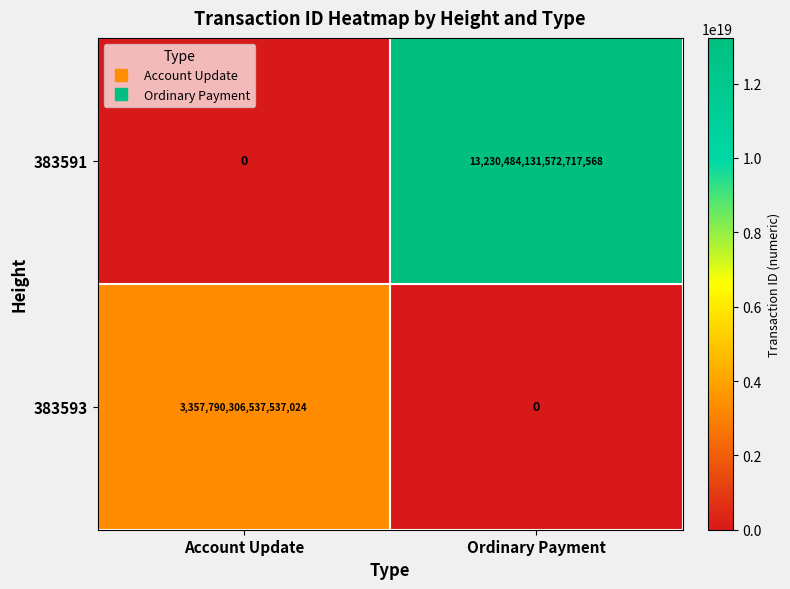

Is the value of 383591 at Ordinary Payment greater than the value of 383593 at Account Update?

Yes